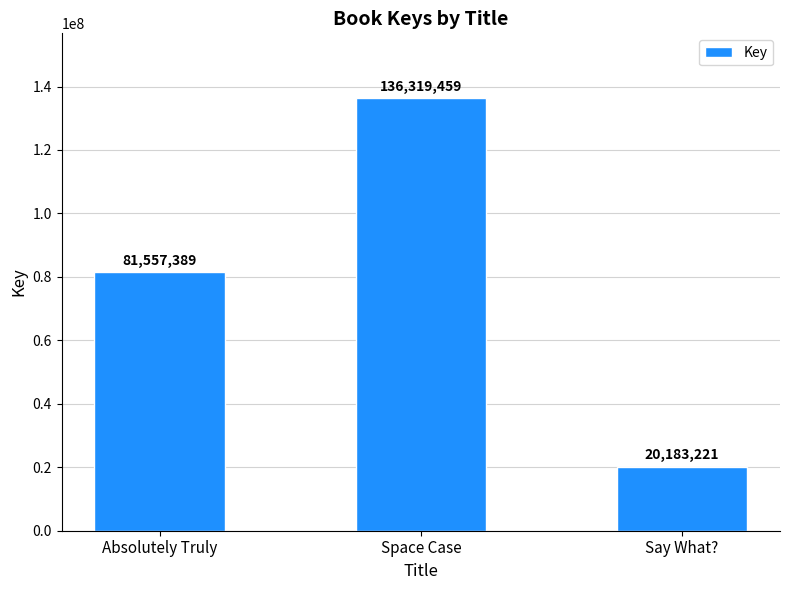

What is the change in value from Space Case to Say What??

-116136238